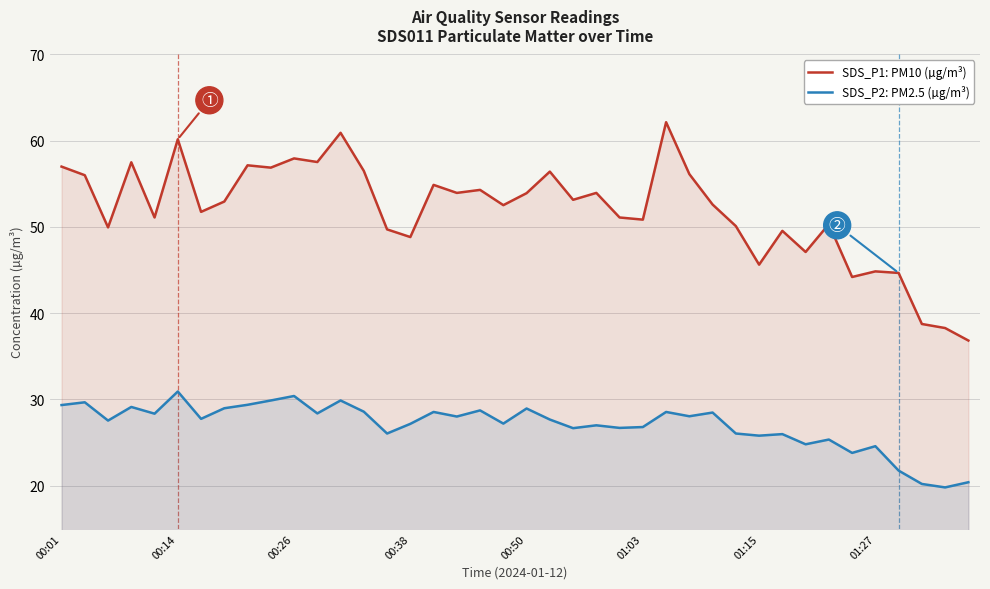

What is the difference between the highest and lowest values at 31?

23.6